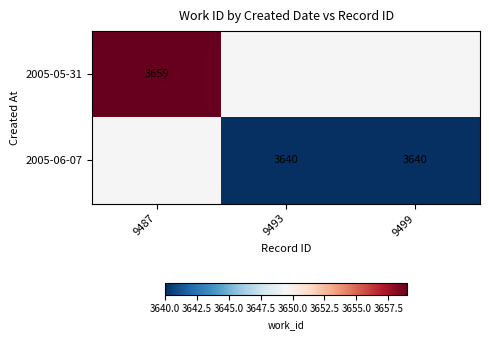

Is it true that 2005-06-07 equals 6049 at 9493?

False